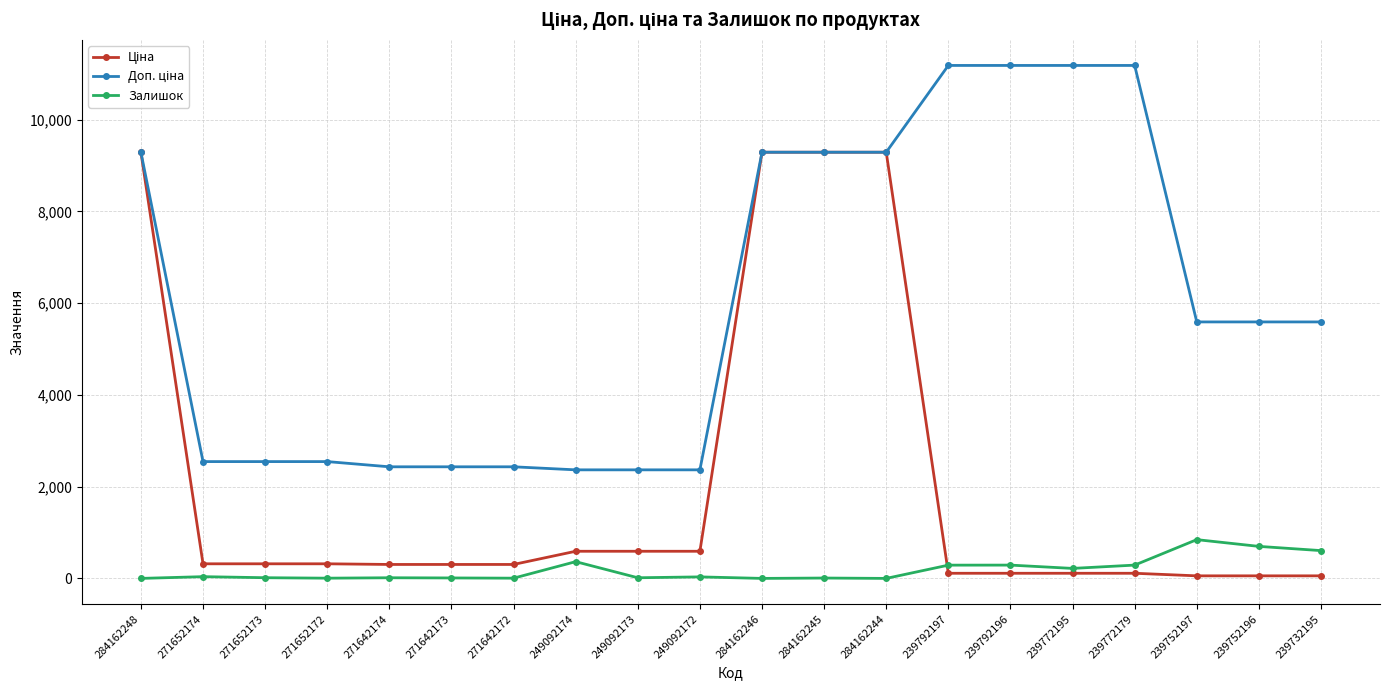

What is the maximum value shown in the chart?

11182.0